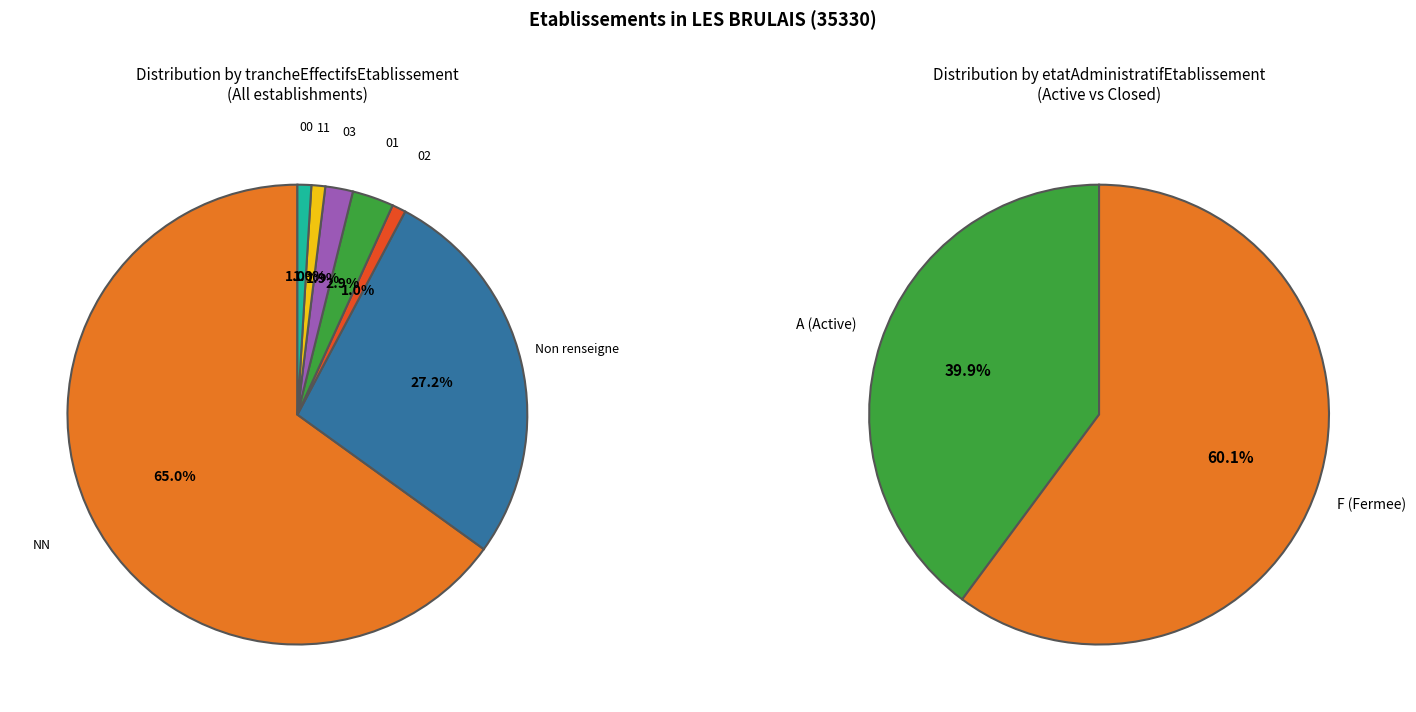

Count the number of slices in the pie.

7